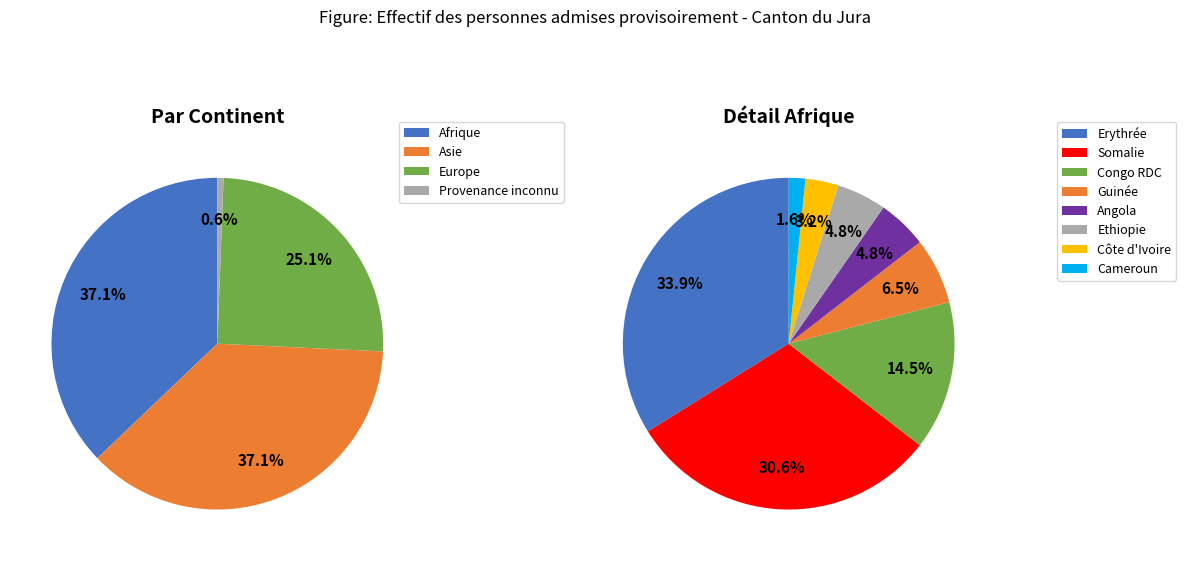

Does Provenance inconnu represent more than half of the total?

No